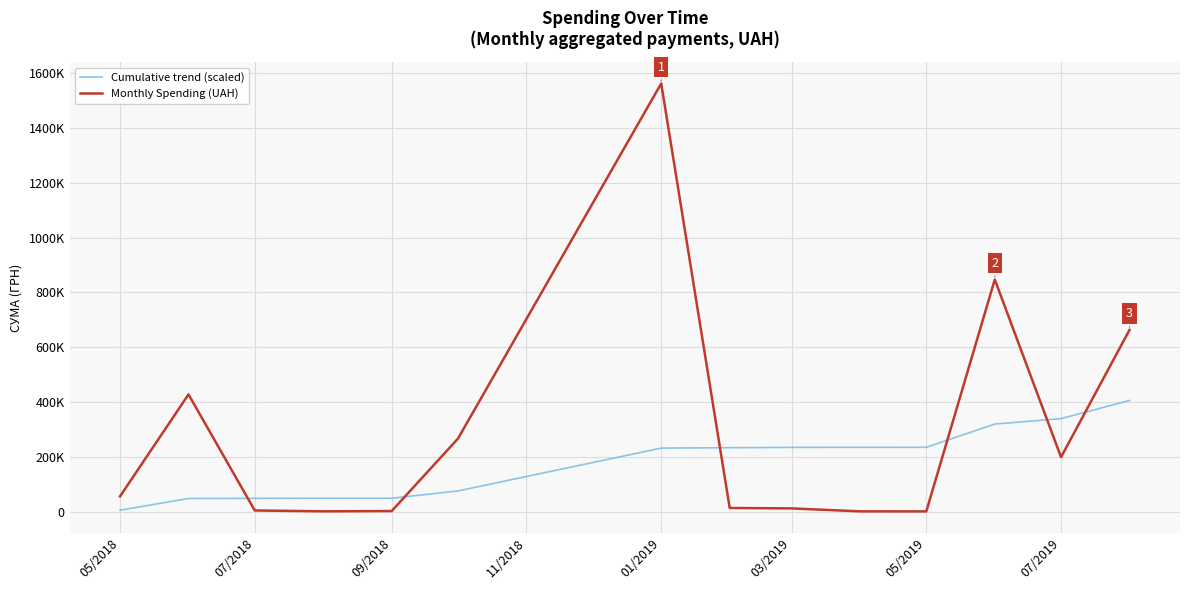

How many intersections are there between Monthly Spending (UAH) and Cumulative trend (scaled)?

6